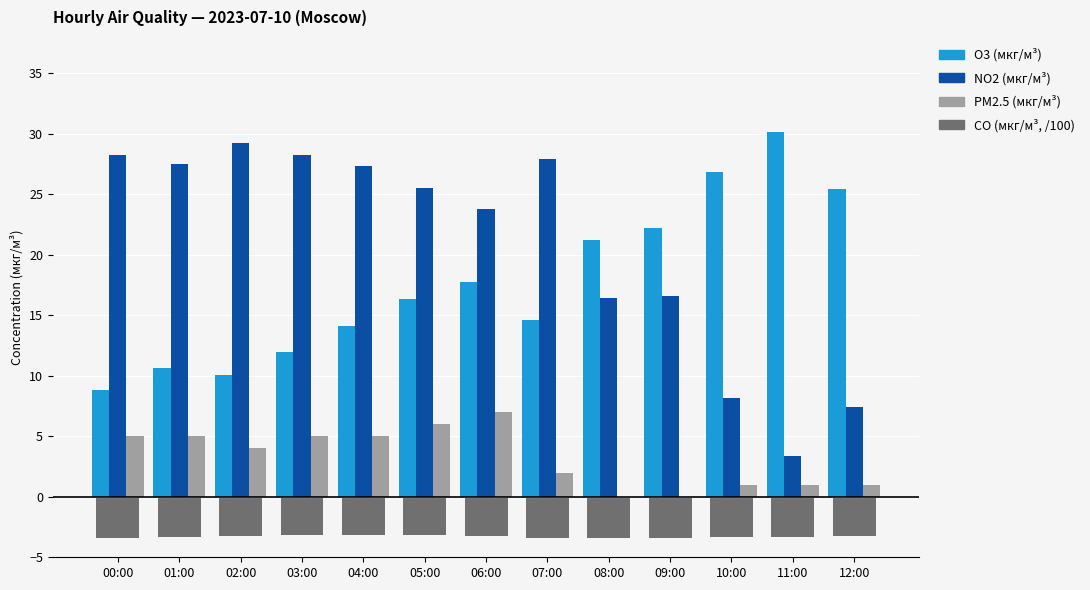

Are the bars horizontal?

No